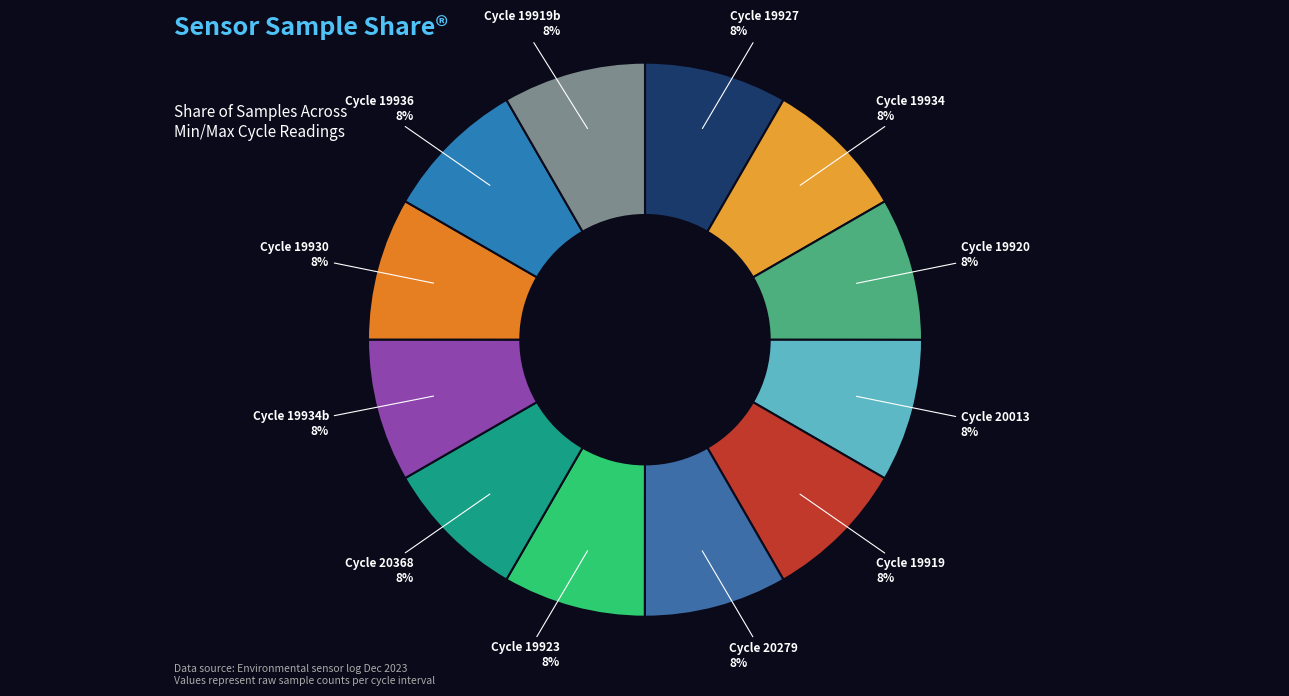

Does any single category account for the majority?

No